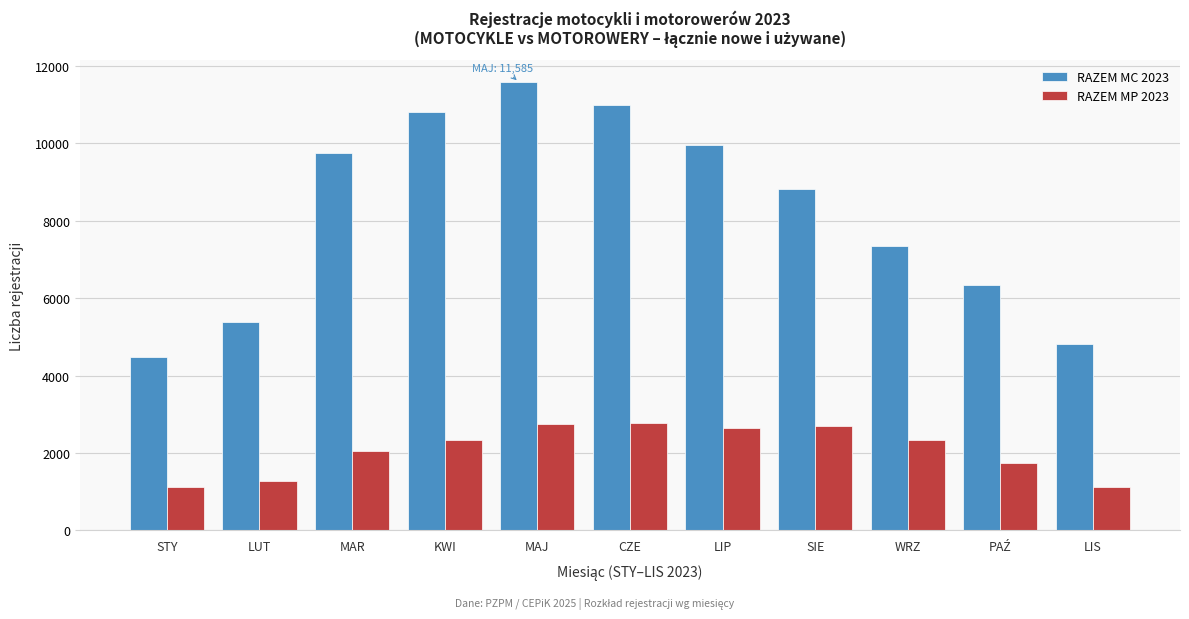

Is the value of RAZEM MC 2023 at SIE greater than the value of RAZEM MP 2023 at STY?

Yes